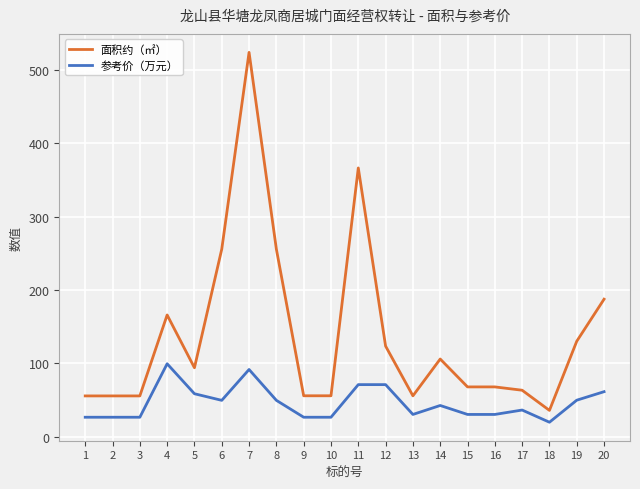

What is the spread (max minus min) of values at 15?

37.5